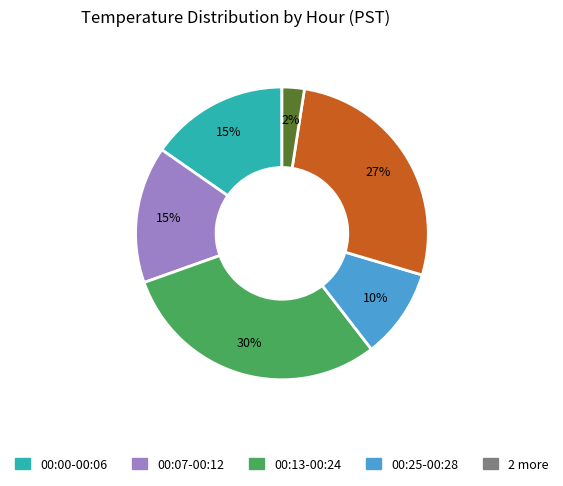

To the nearest percent, what is the difference between the largest and smallest slice percentages?

28%